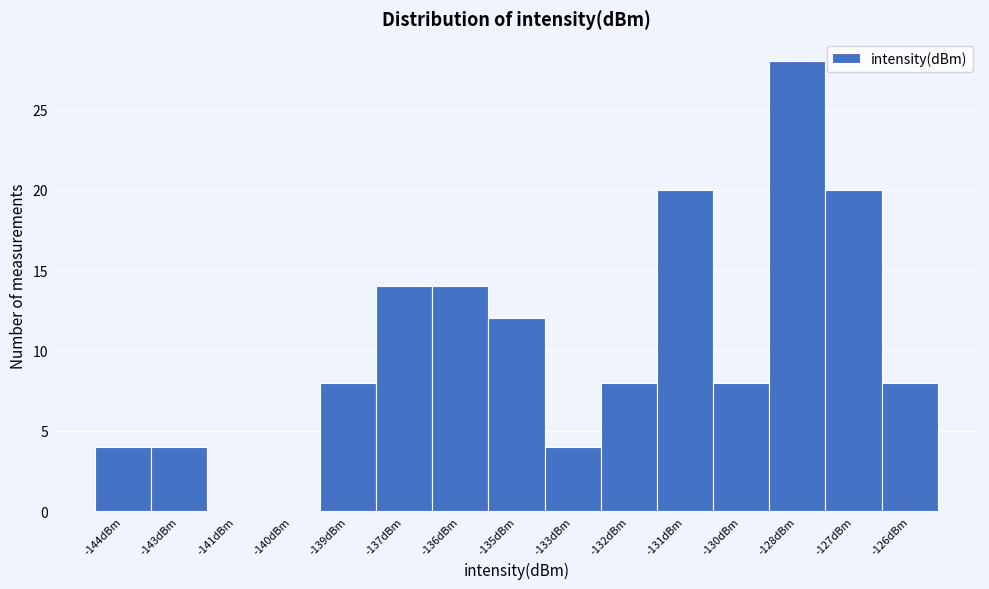

Reading left to right, transcribe all the data shown in this chart.

-144dBm=4	-143dBm=4	-141dBm=0	-140dBm=0	-139dBm=8	-137dBm=14	-136dBm=14	-135dBm=12	-133dBm=4	-132dBm=8	-131dBm=20	-130dBm=8	-128dBm=28	-127dBm=20	-126dBm=8